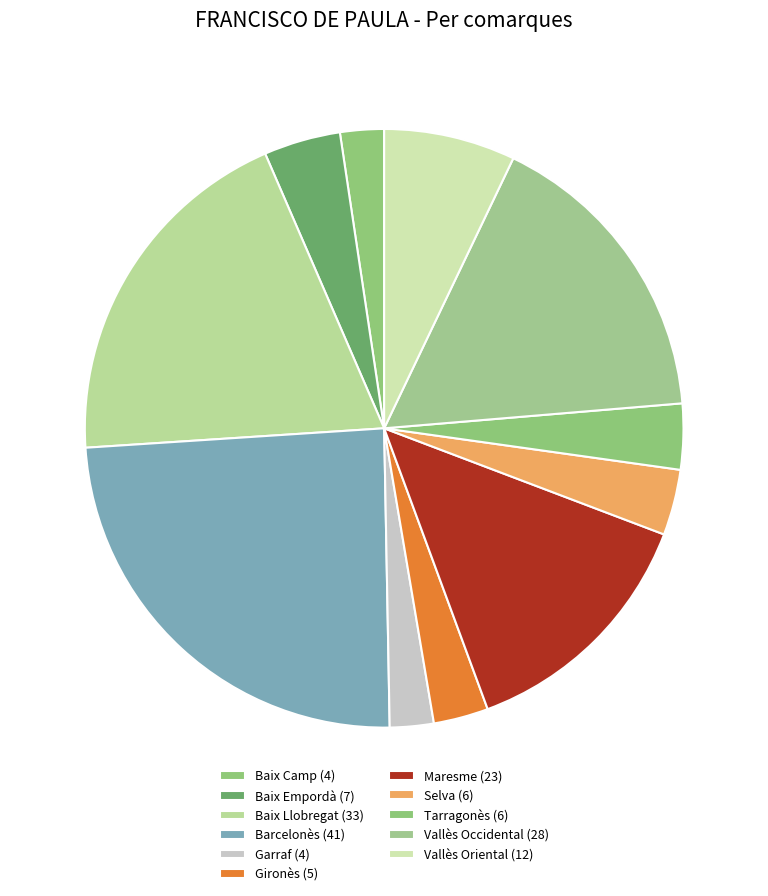

Is there any slice that represents more than half of the pie?

No